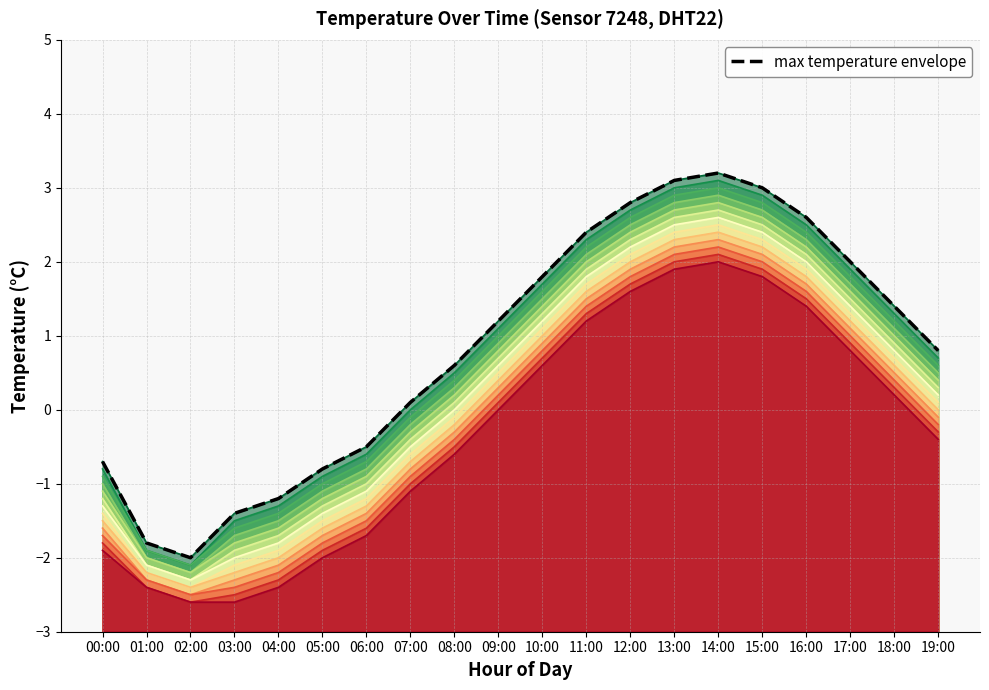

Reading left to right, transcribe all the data shown in this chart.

-0.7	-1.8	-2.0	-1.4	-1.2	-0.8	-0.5	0.1	0.6	1.2	1.8	2.4	2.8	3.1	3.2	3.0	2.6	2.0	1.4	0.8